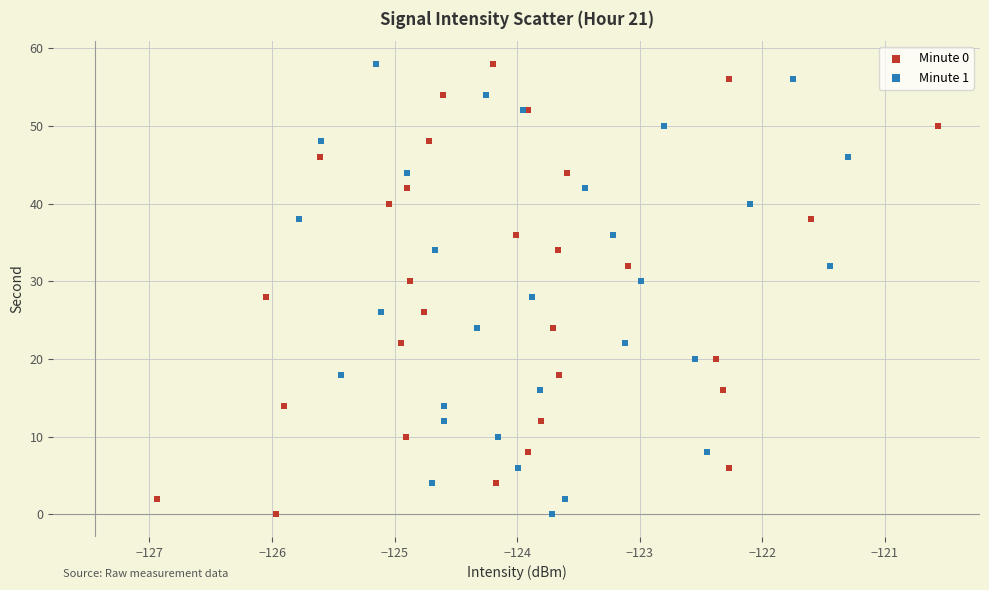

What are all the series names shown in the legend?

Minute 0, Minute 1